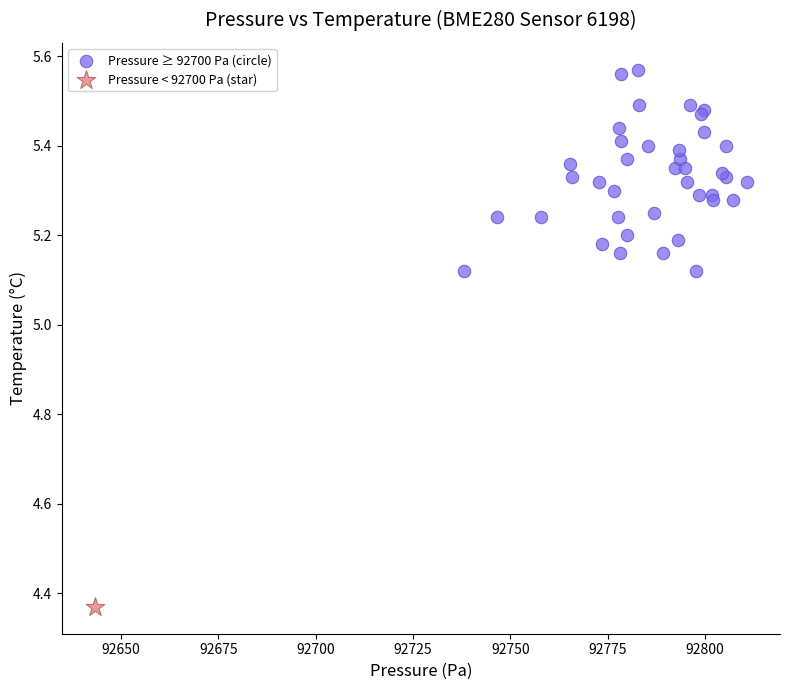

What are all the series names shown in the legend?

Pressure ≥ 92700 Pa (circle), Pressure < 92700 Pa (star)